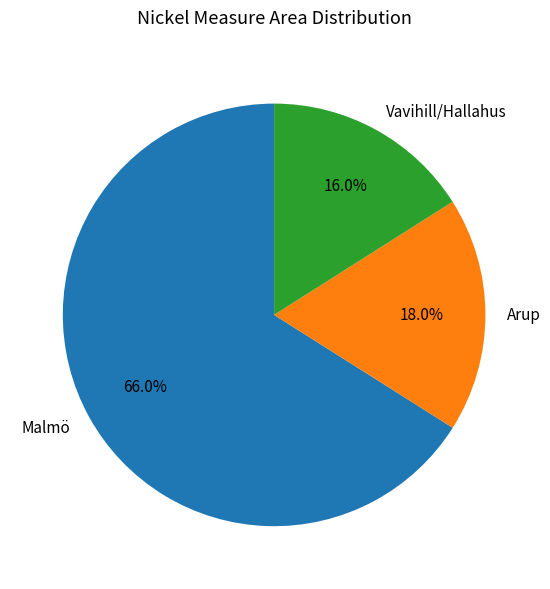

What is the ratio of the value at Vavihill/Hallahus to the value at Malmö?

0.2